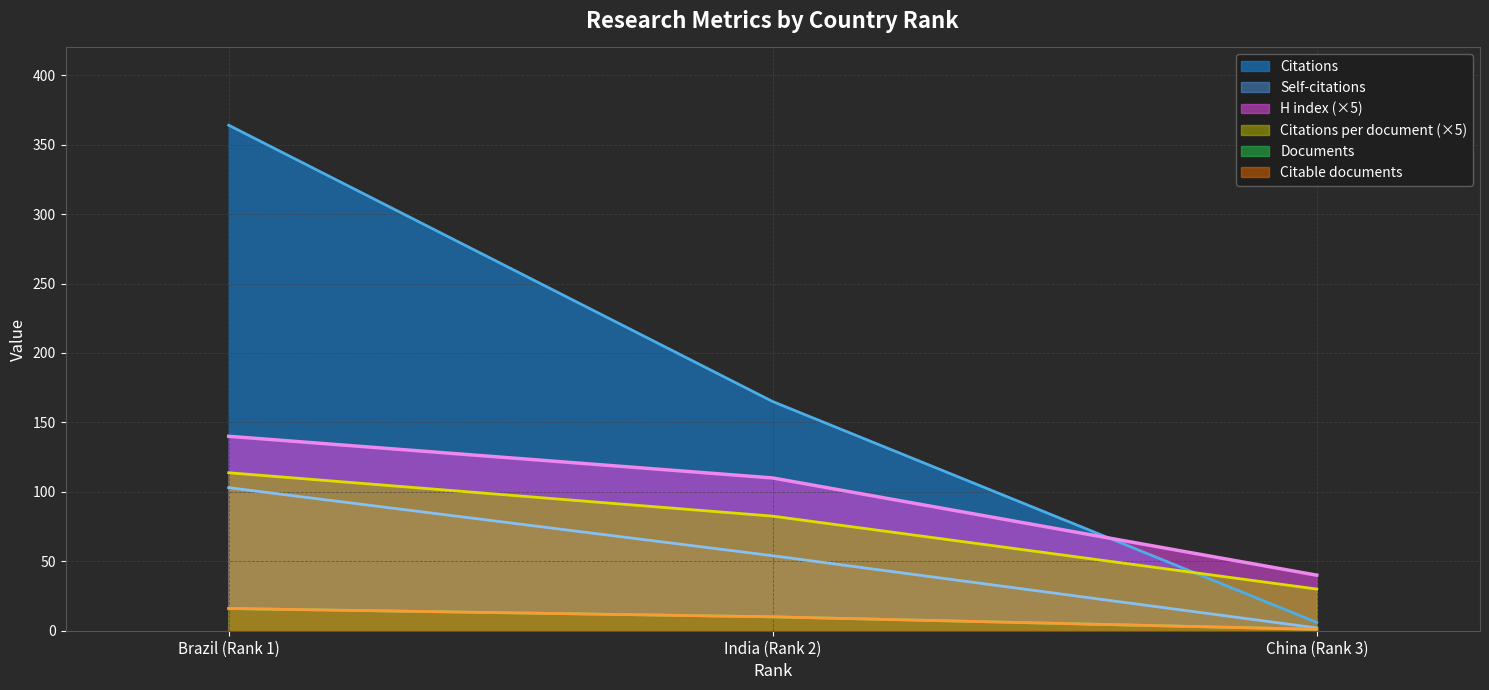

What is the value of the Self-citations point at the 2nd from the left?

54.0